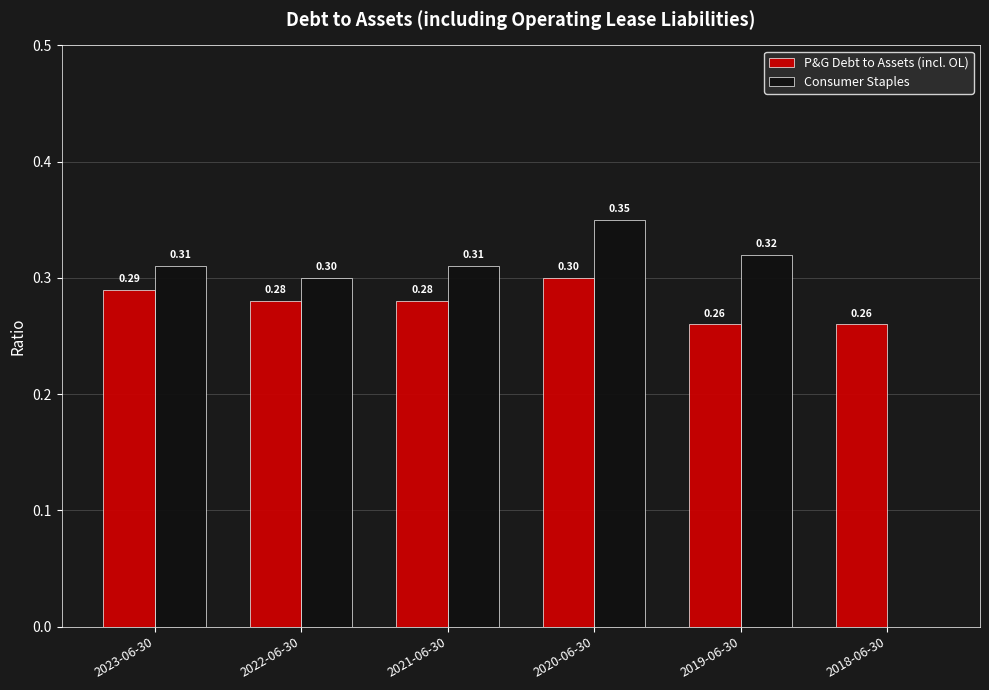

Which series changed the most between 2023-06-30 and 2019-06-30?

P&G Debt to Assets (incl. OL)